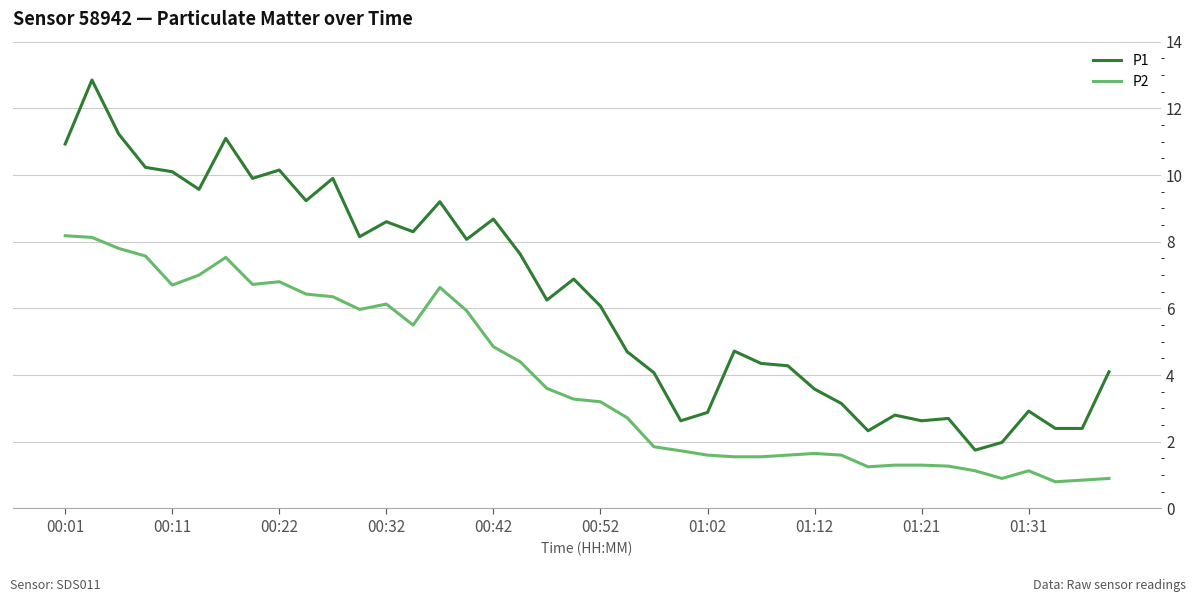

What is the difference between the maximum and minimum values in the P2 series?

7.4